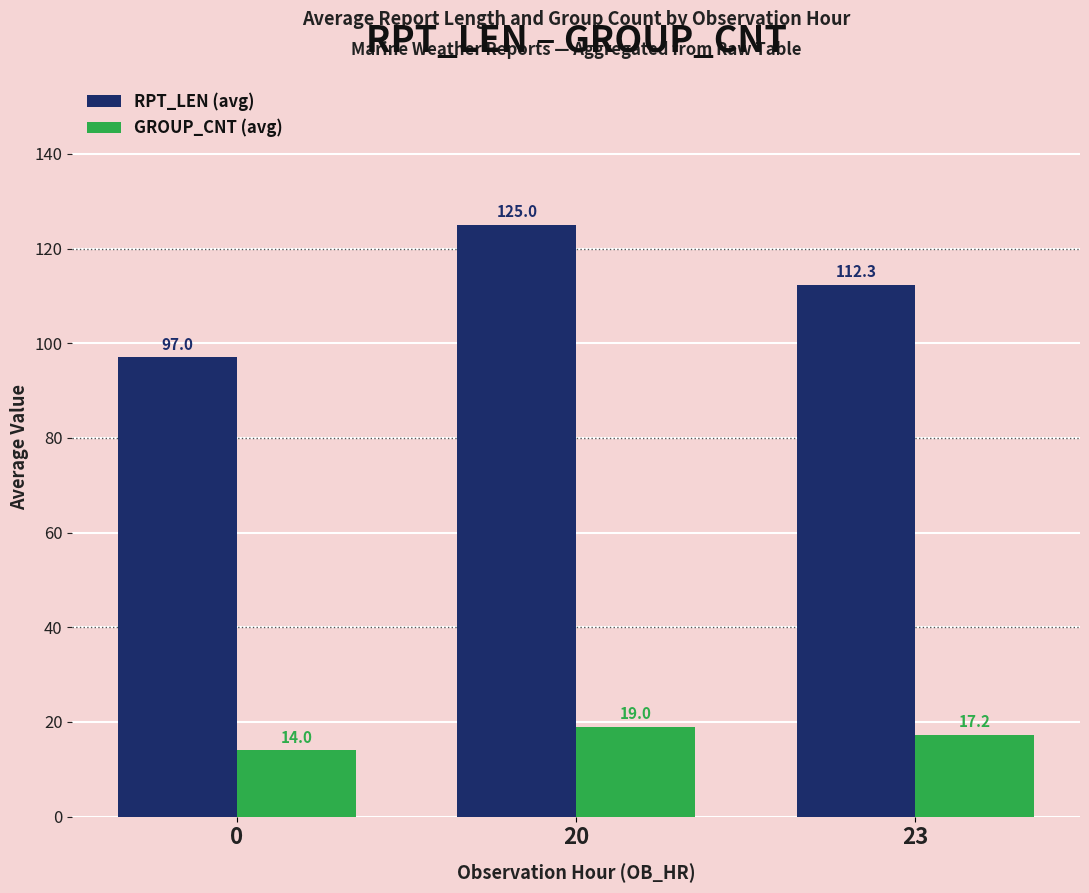

List the series in order of their overall mean, highest first.

RPT_LEN (avg), GROUP_CNT (avg)